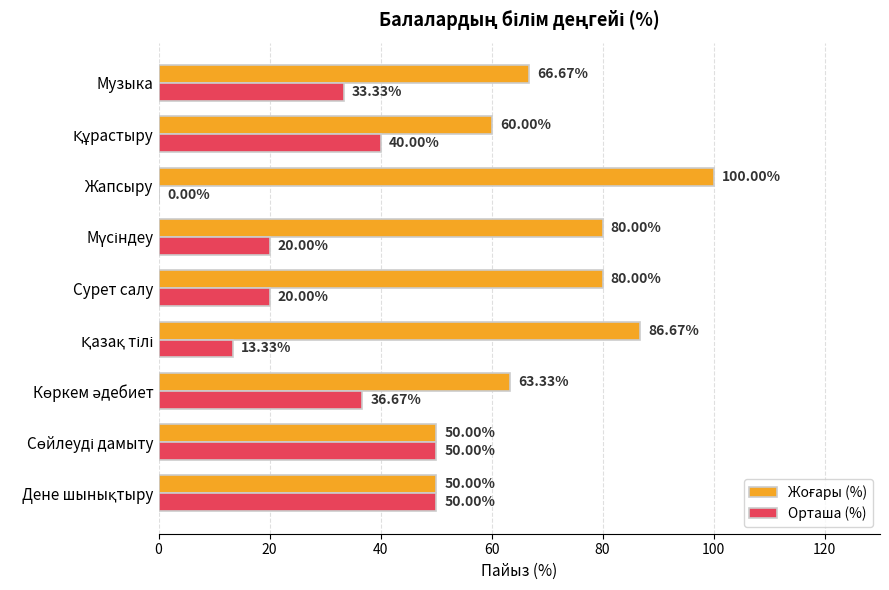

At which category does the chart reach its peak across all series?

Жапсыру